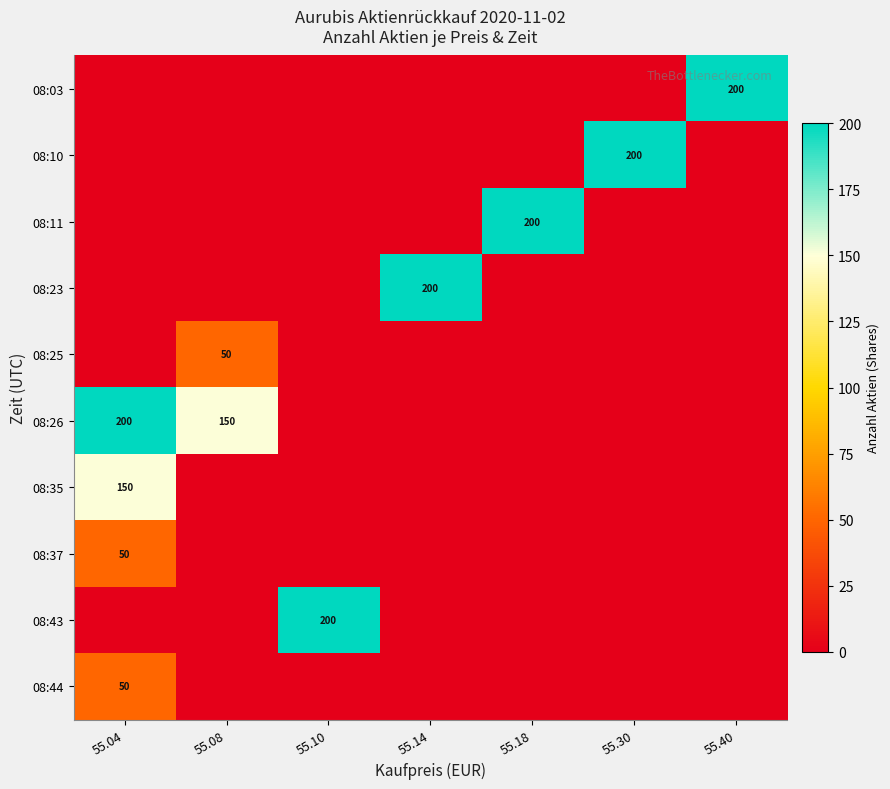

Which label corresponds to the largest value in the chart?

55.40